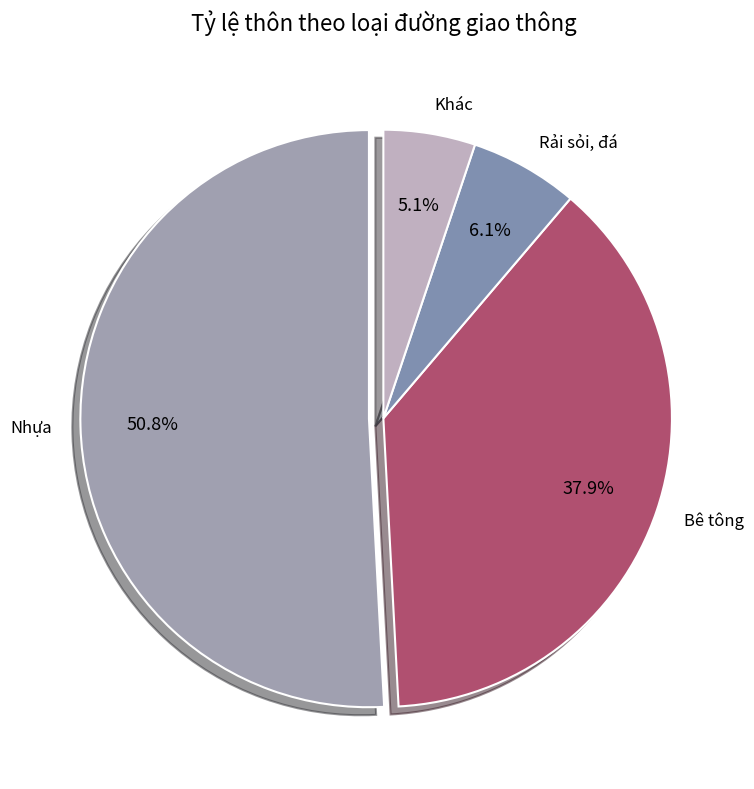

To the nearest percent, what is the average slice percentage?

25%